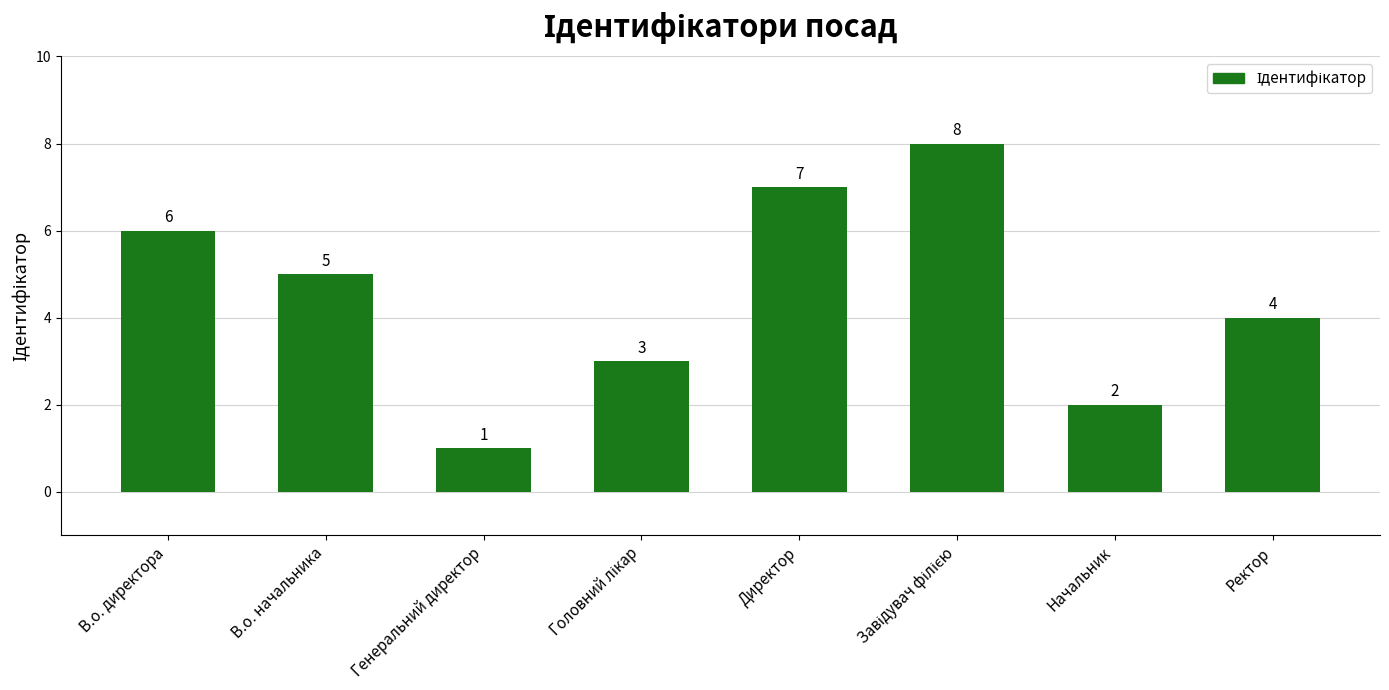

How many bars are there in total?

8